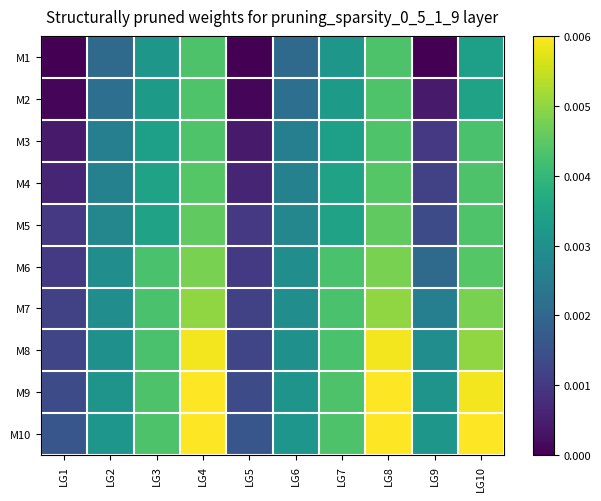

Rank the series at LG4 from lowest to highest value.

M1, M2, M3, M4, M5, M6, M7, M8, M9, M10